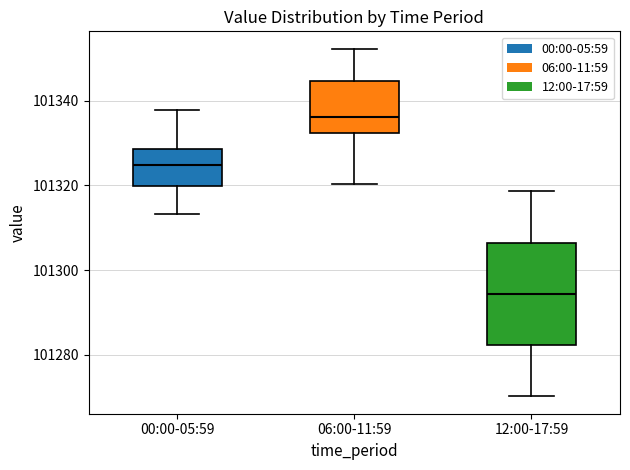

Comparing the boxes themselves (not the whiskers), which one is the tallest?

12:00-17:59